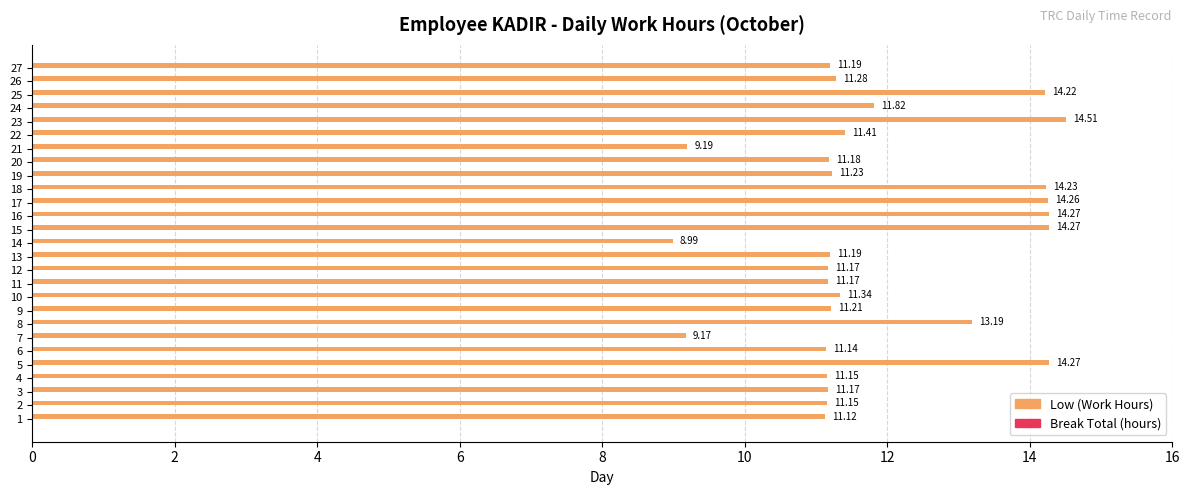

Are the bars horizontal?

Yes